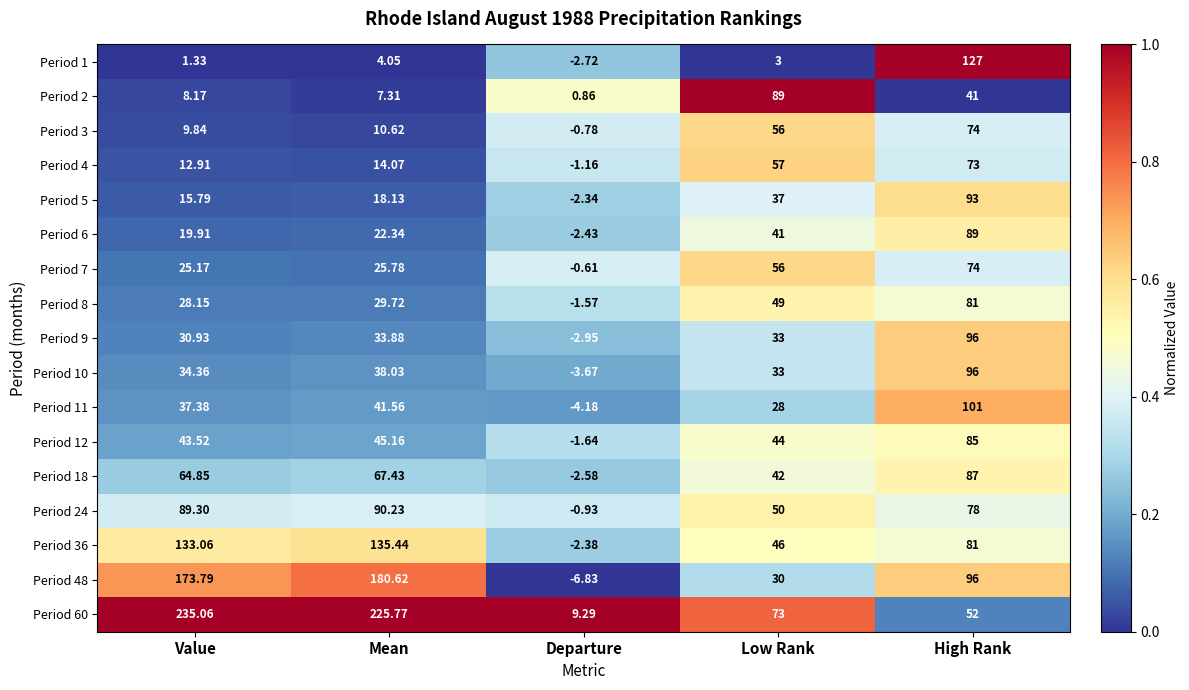

Is the value of Period 1 at Mean greater than the value of Period 24 at High Rank?

No